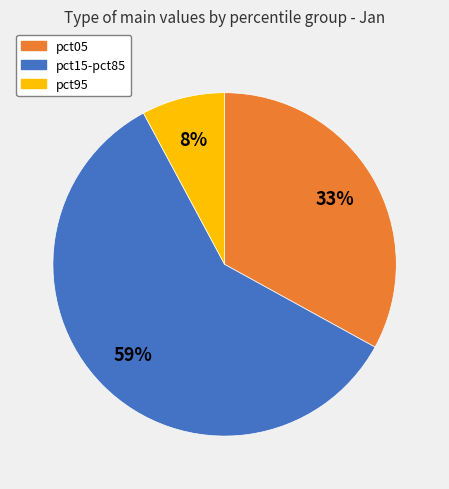

Is there a majority slice in this chart?

Yes